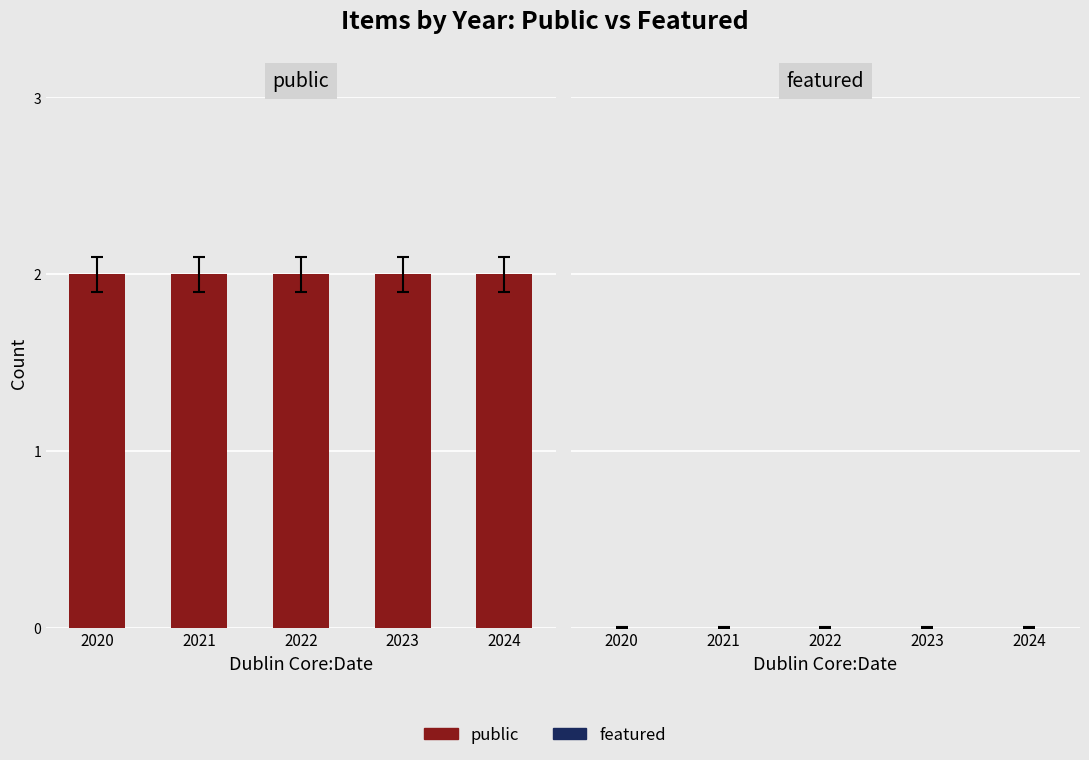

The public series shows 1 at 2021. True or false?

False